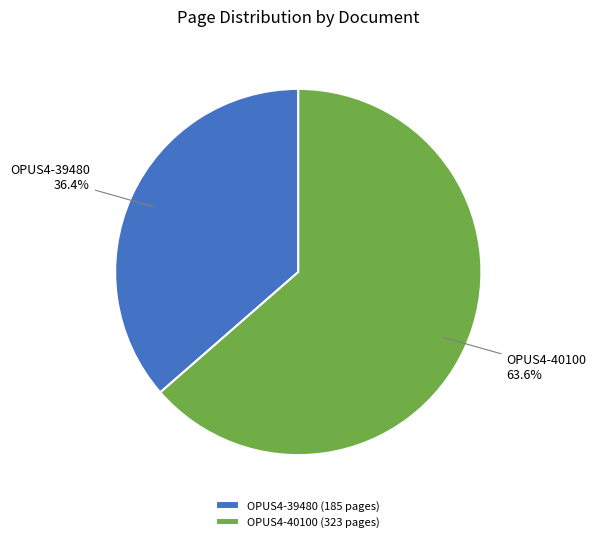

True or false: OPUS4-39480 accounts for 51% of the total.

False